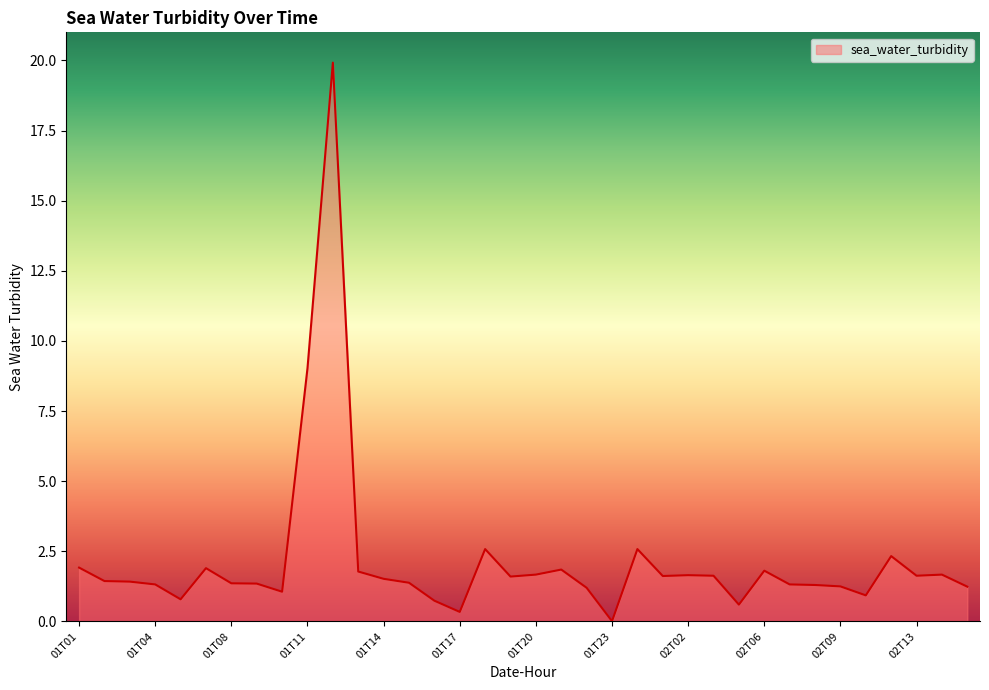

What is the difference between the maximum and minimum values?

19.9